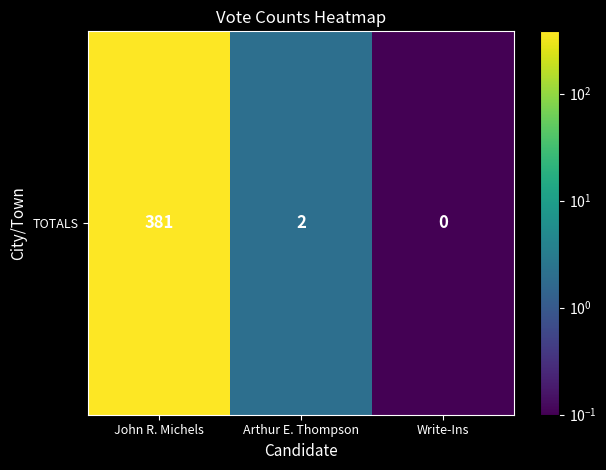

Between Arthur E. Thompson and Write-Ins, which is larger?

Arthur E. Thompson